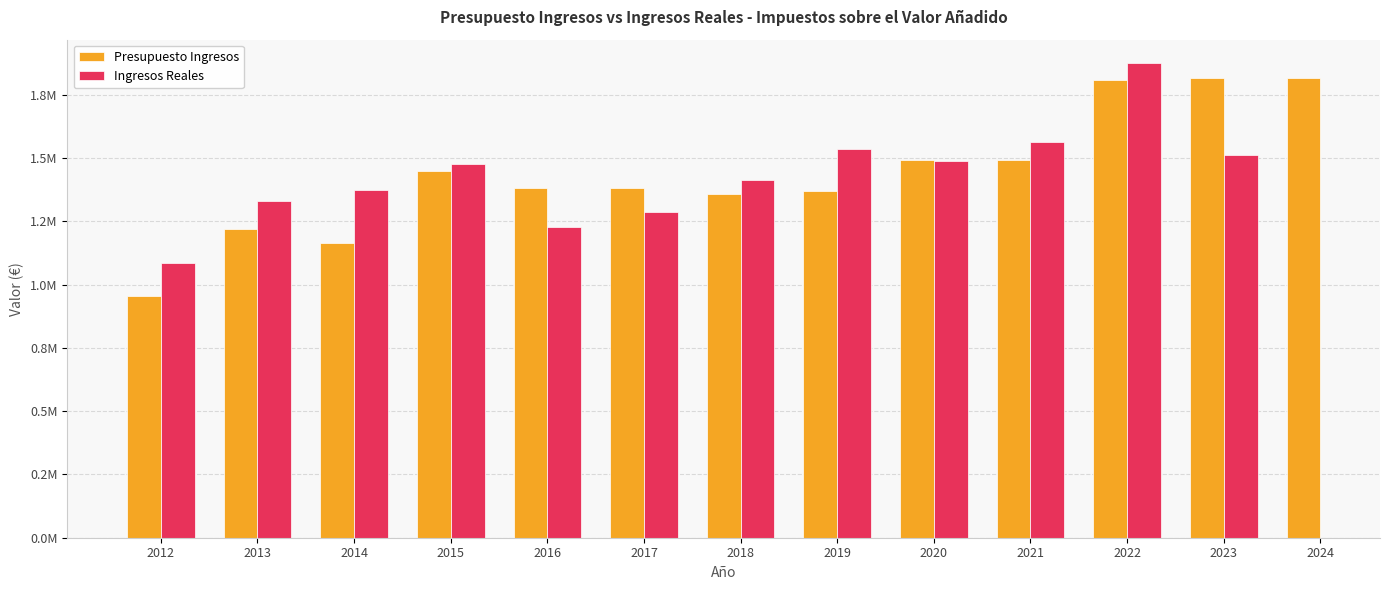

Are the bars horizontal?

No